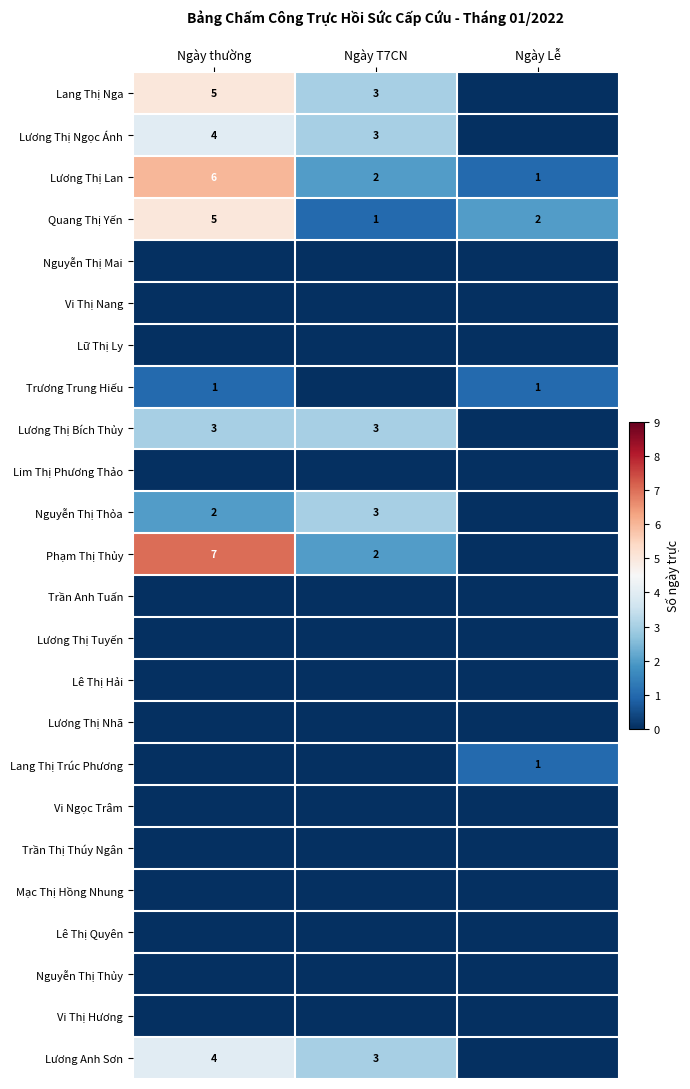

What is the spread (max minus min) of values at Ngày T7CN?

3